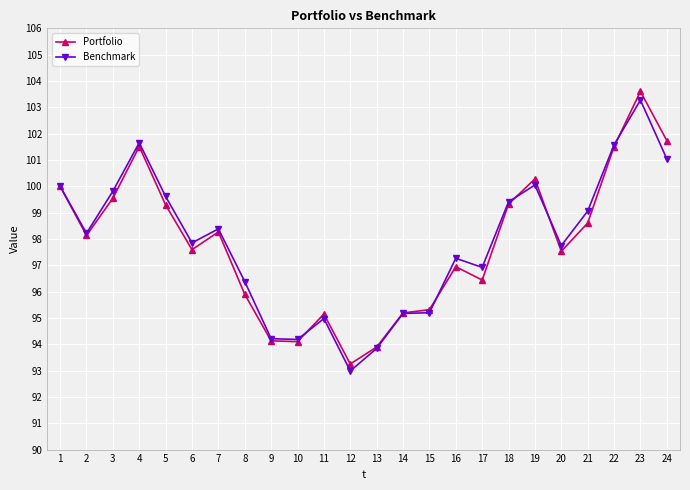

Does the chart display data point markers on the line(s)?

Yes